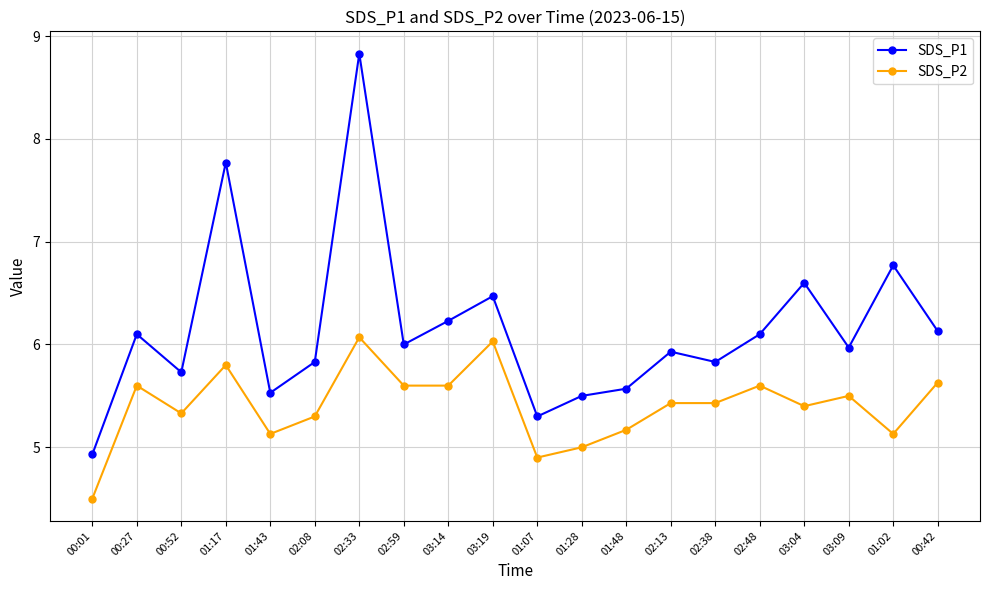

What is the difference between the maximum and second lowest values in the SDS_P2 series?

1.2